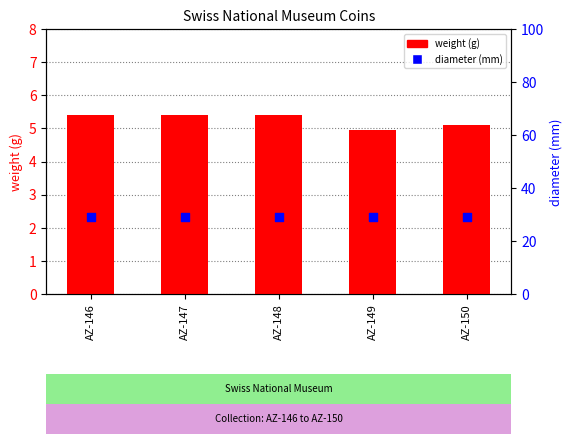

Which series contains the lowest Y value?

weight